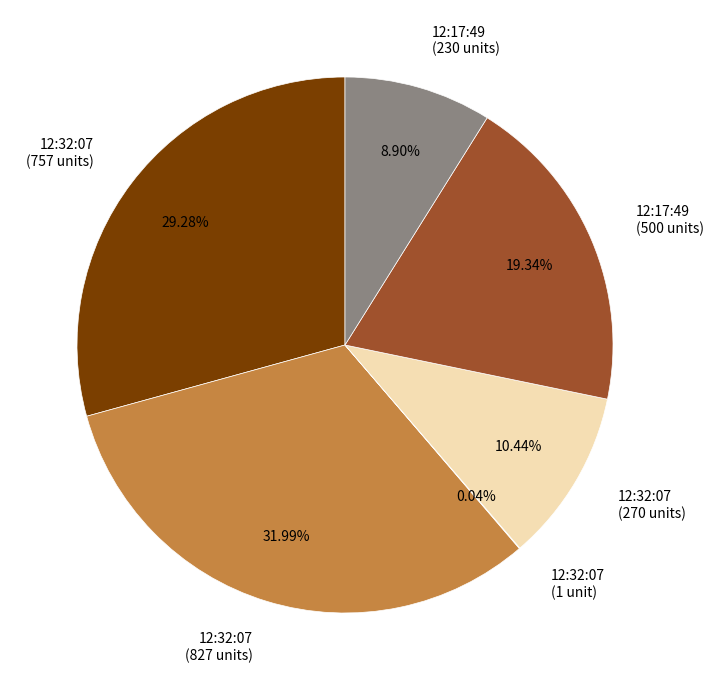

Which has a higher value, 12:32:07 (827 units) or 12:32:07 (757 units)?

12:32:07 (827 units)